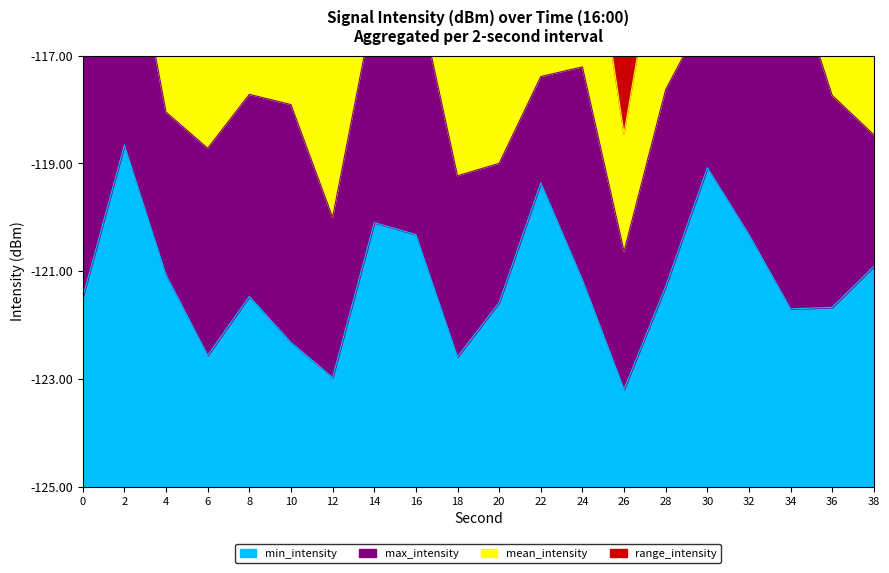

In min_intensity, how many points are lower than both neighbors (excluding endpoints)?

5